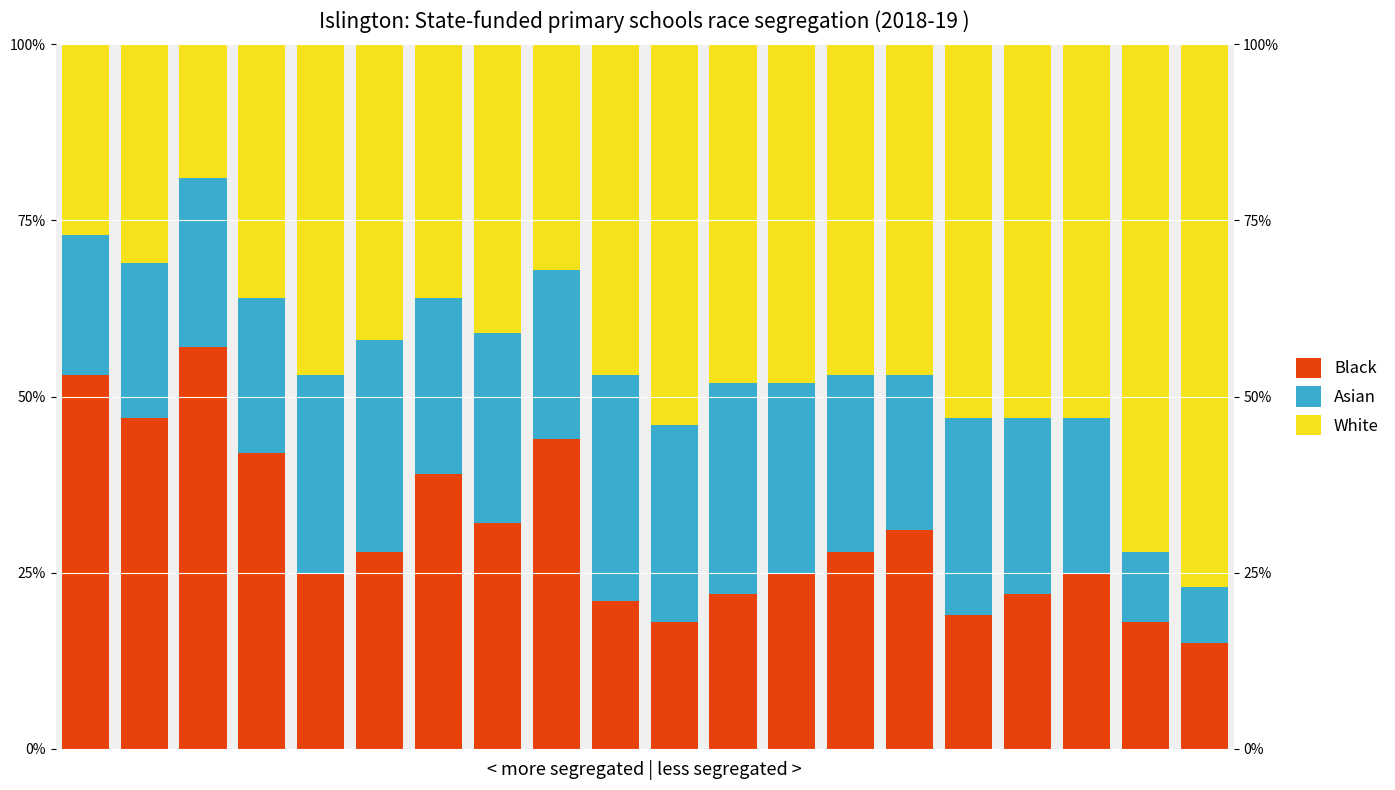

Reading left to right, transcribe all the data shown in this chart.

Black: 0=53.0	1=47.0	2=57.0	3=42.0	4=25.0	5=28.0	6=39.0	7=32.0	8=44.0	9=21.0	10=18.0	11=22.0	12=25.0	13=28.0	14=31.0	15=19.0	16=22.0	17=25.0	18=18.0	19=15.0
Asian: 0=20.0	1=22.0	2=24.0	3=22.0	4=28.0	5=30.0	6=25.0	7=27.0	8=24.0	9=32.0	10=28.0	11=30.0	12=27.0	13=25.0	14=22.0	15=28.0	16=25.0	17=22.0	18=10.0	19=8.0
White: 0=27.0	1=31.0	2=19.0	3=36.0	4=47.0	5=42.0	6=36.0	7=41.0	8=32.0	9=47.0	10=54.0	11=48.0	12=48.0	13=47.0	14=47.0	15=53.0	16=53.0	17=53.0	18=72.0	19=77.0